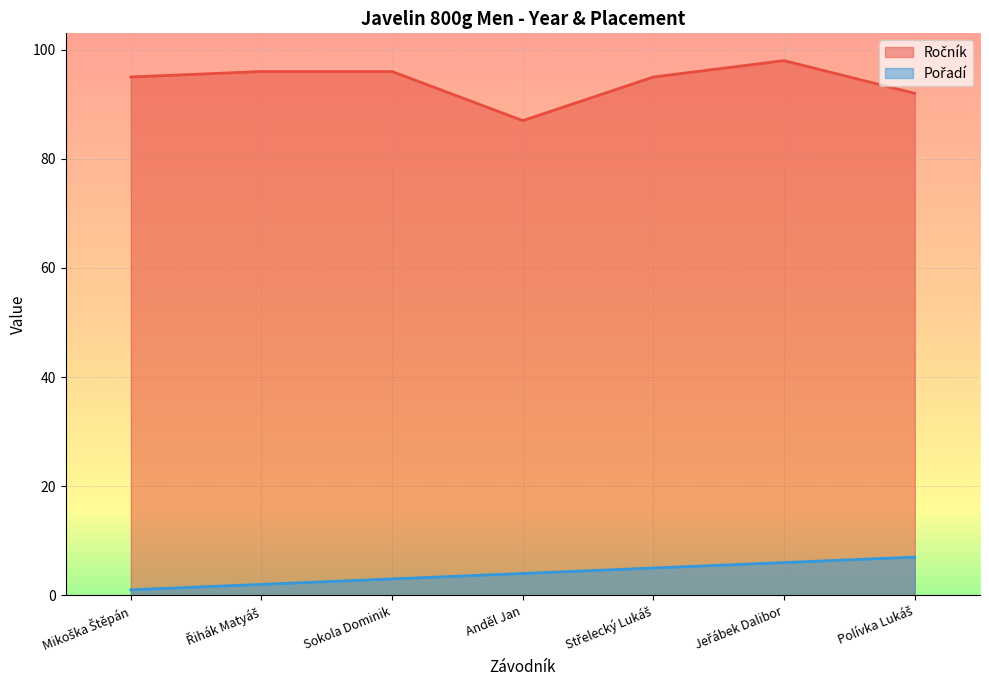

The value of Pořadí at Jeřábek Dalibor is 9. True or false?

False